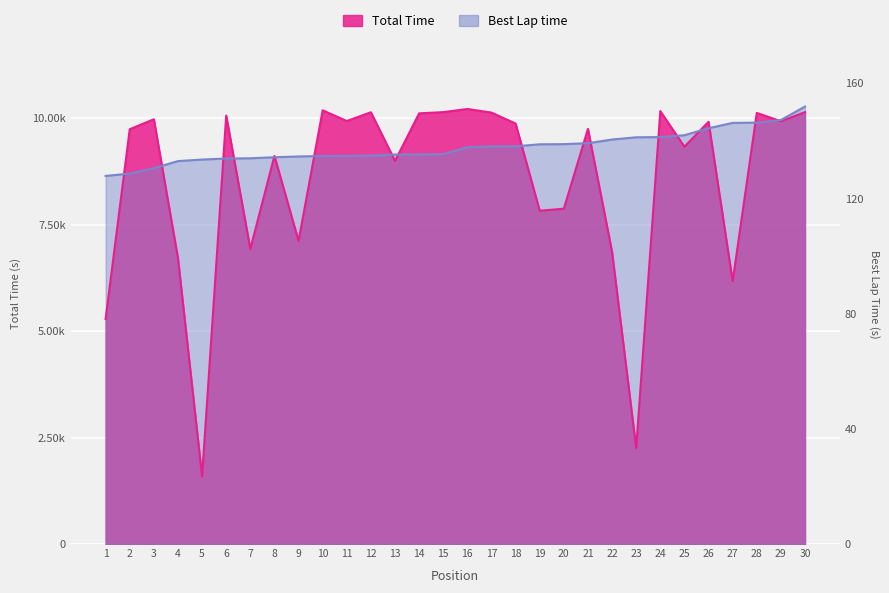

Reading left to right, list all the values displayed in this chart.

Total Time: 1=5283.5	2=9741.8	3=9976.3	4=6712.6	5=1587.1	6=10063.8	7=6930.3	8=9115.3	9=7118.8	10=10186.5	11=9934.7	12=10140.5	13=8997.8	14=10114.7	15=10143.6	16=10217.8	17=10133.1	18=9874.7	19=7827.7	20=7875.6	21=9750.0	22=6859.6	23=2251.2	24=10167.7	25=9331.4	26=9916.6	27=6170.1	28=10124.8	29=9929.5	30=10143.2
Best Lap time: 1=8645.2	2=8699.9	3=8826.1	4=8993.5	5=9029.9	6=9054.2	7=9059.6	8=9084.3	9=9102.3	10=9113.7	11=9114.8	12=9122.1	13=9147.6	14=9148.2	15=9158.2	16=9318.9	17=9338.4	18=9340.7	19=9388.2	20=9391.8	21=9414.1	22=9500.4	23=9552.7	24=9557.5	25=9601.4	26=9764.9	27=9890.4	28=9896.3	29=9958.5	30=10274.9